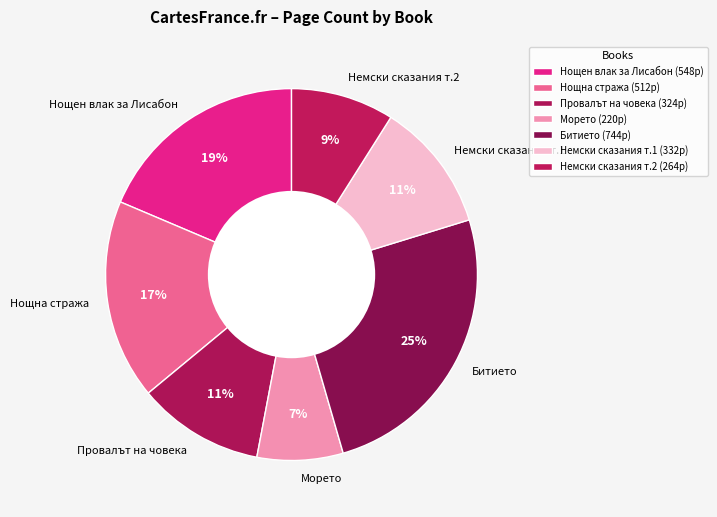

Does any single category account for the majority?

No